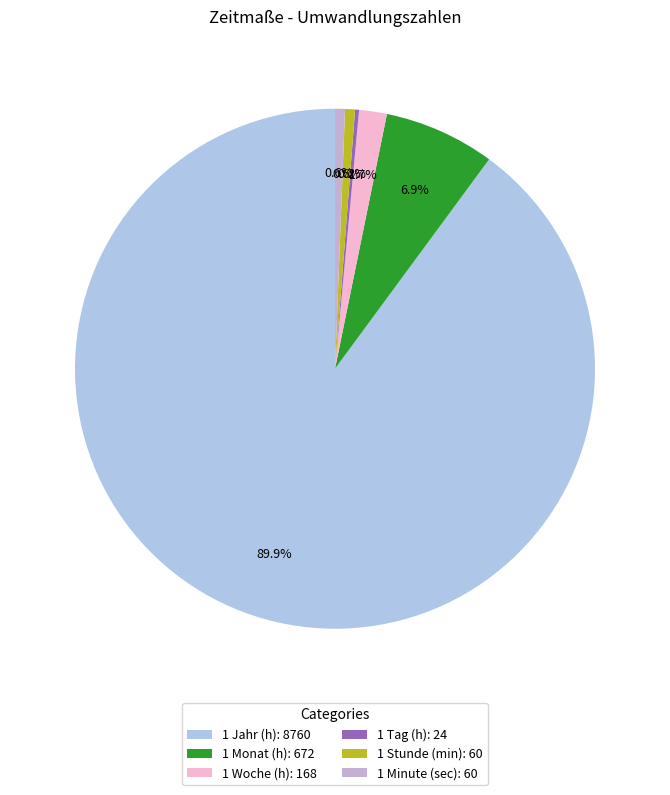

How many slices are in this pie chart?

6